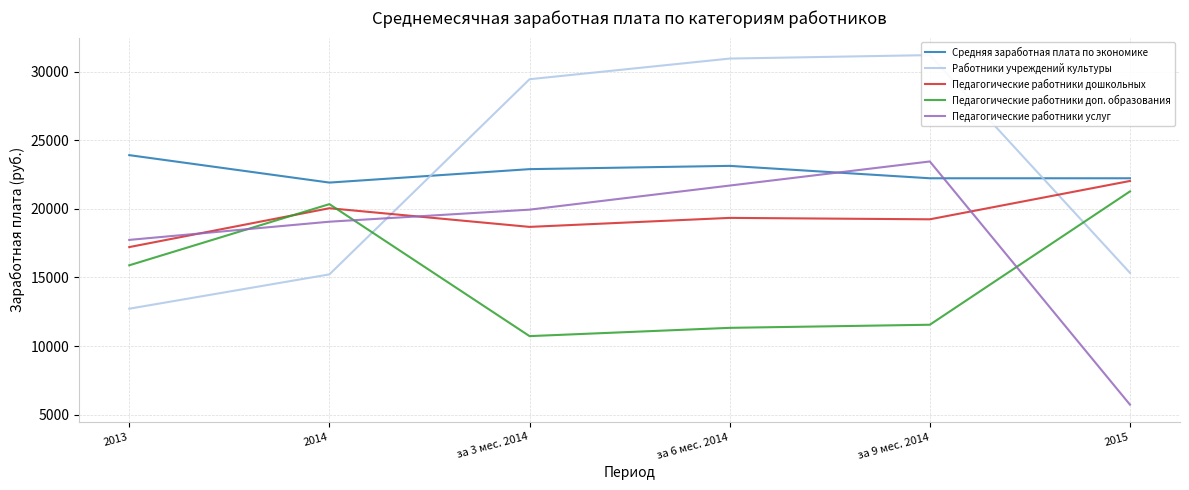

At which label does Средняя заработная плата по экономике first exceed 22907?

2013